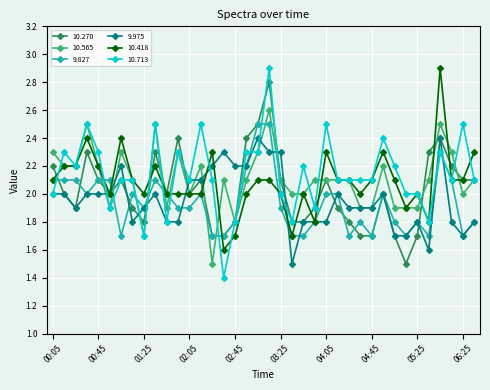

What is the value of the 10.418 point at the 13th from the left?

2.0